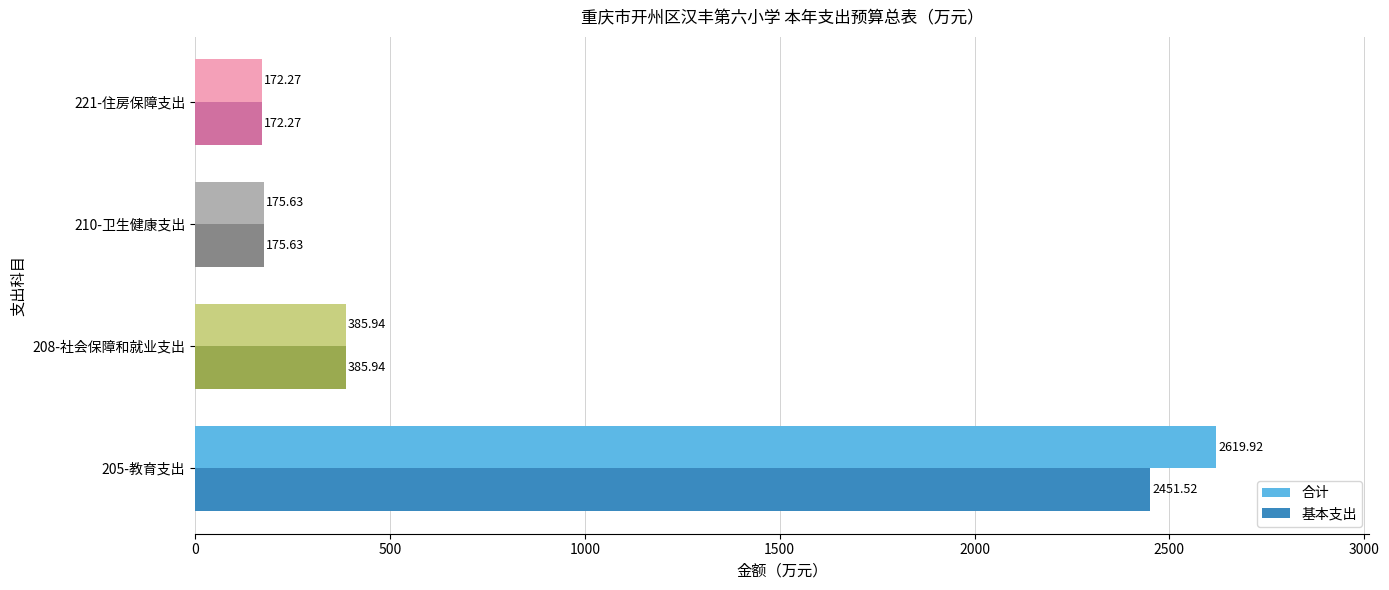

What is the sum of all 合计 values?

3353.8